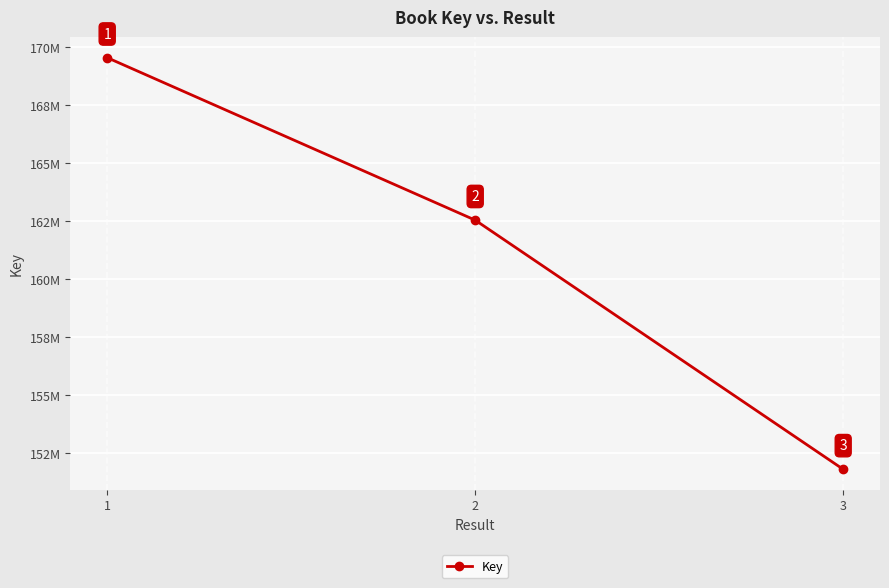

Does the chart have visible grid lines?

Yes